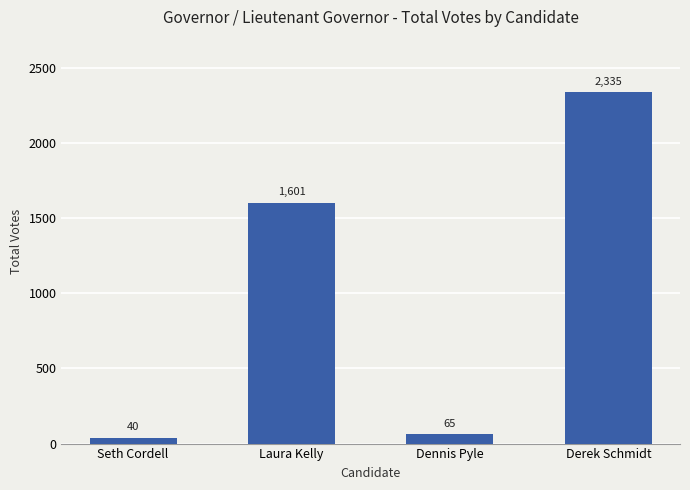

Reading right to left, list all the values displayed in this chart.

Derek Schmidt=2335	Dennis Pyle=65	Laura Kelly=1601	Seth Cordell=40